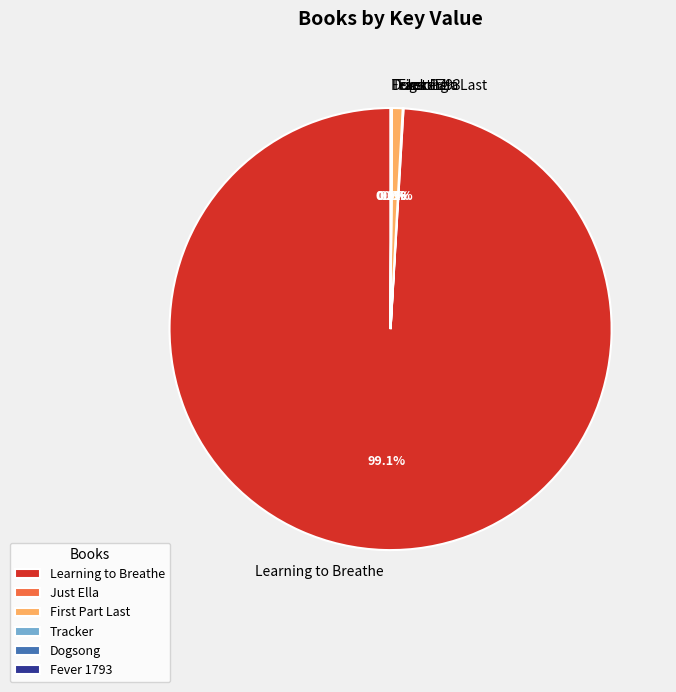

Is there any slice that represents more than half of the pie?

Yes